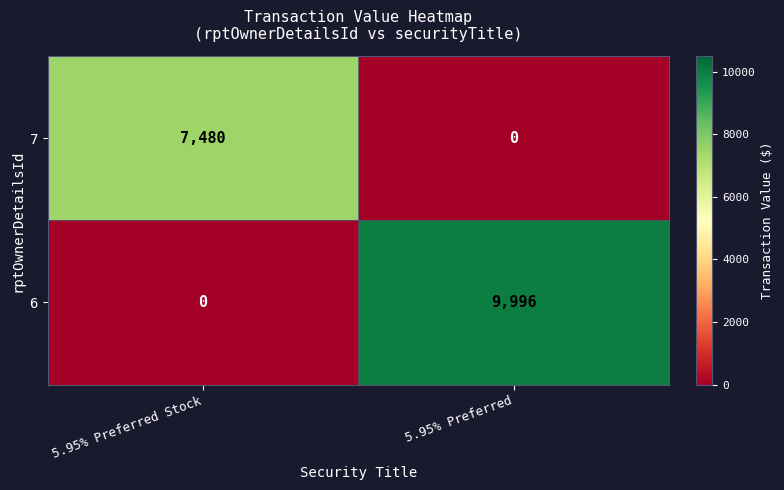

Rank the series by their maximum value, from lowest to highest.

7, 6